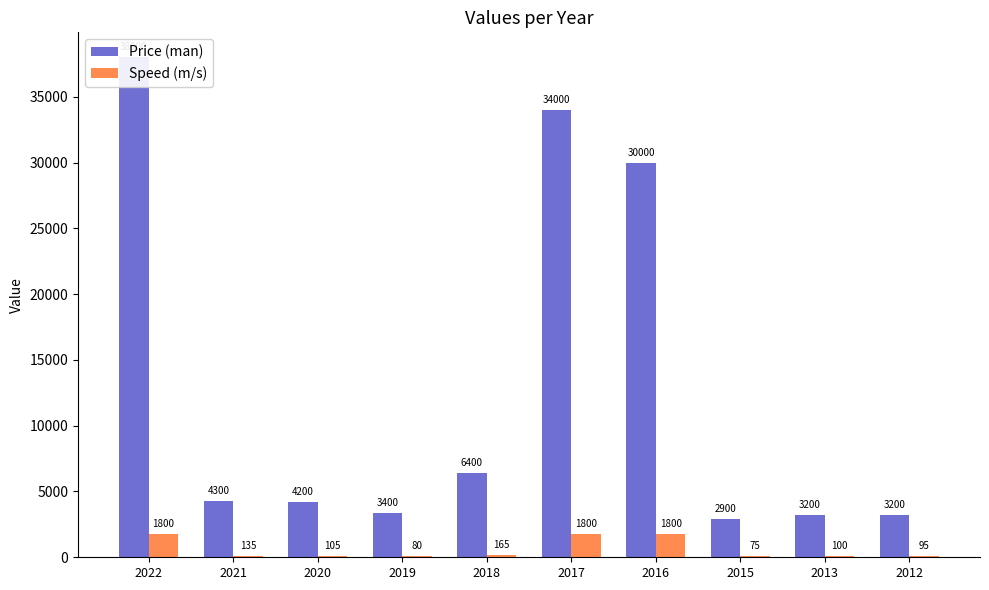

What value does the Price (man) series have at 2021, to the nearest 10?

4300